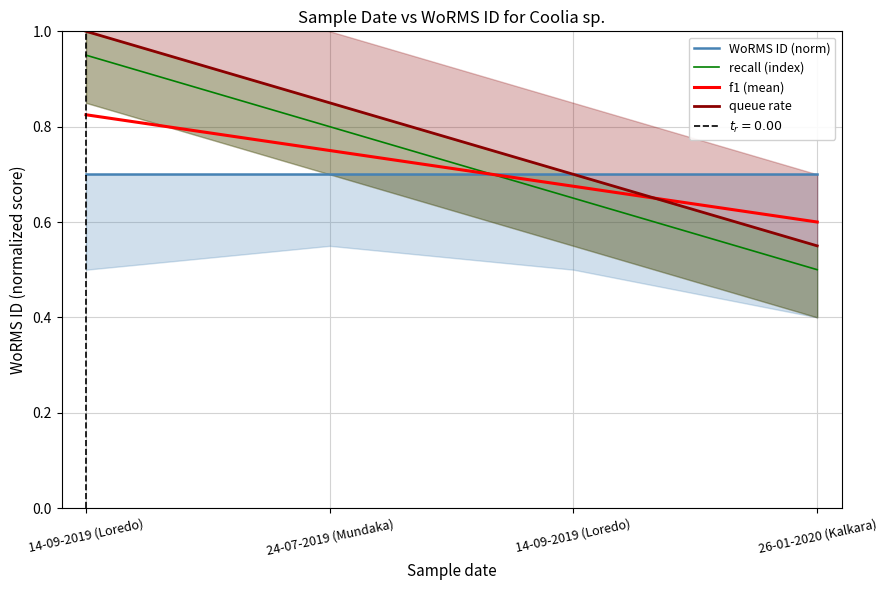

Which series has the widest spread of values?

recall (index)